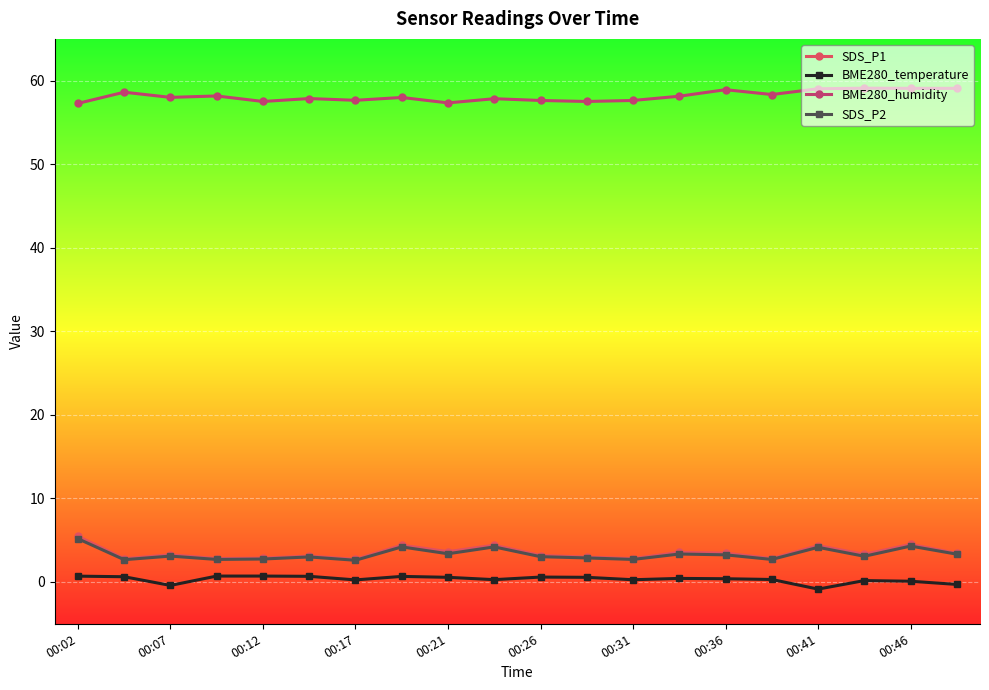

True or false: SDS_P2 and SDS_P1 cross at least once.

False